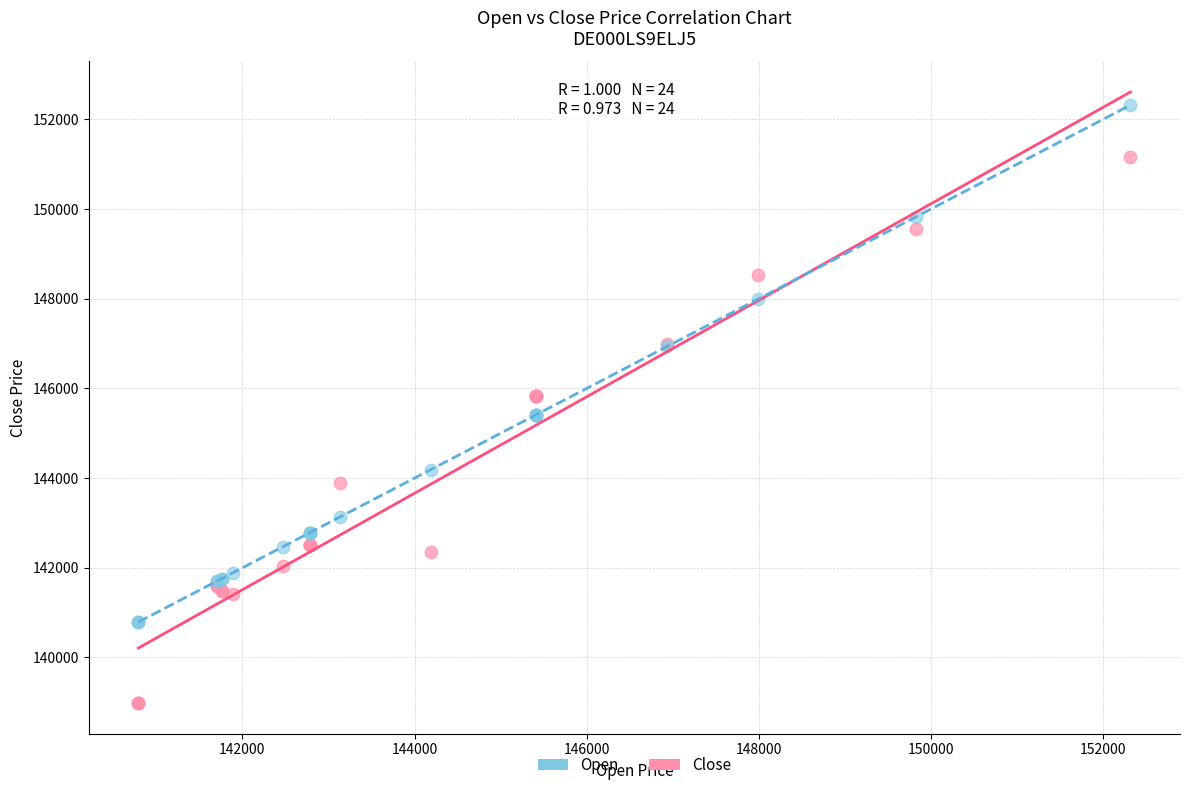

What is the X range (max minus min) for the scatter plot?

11528